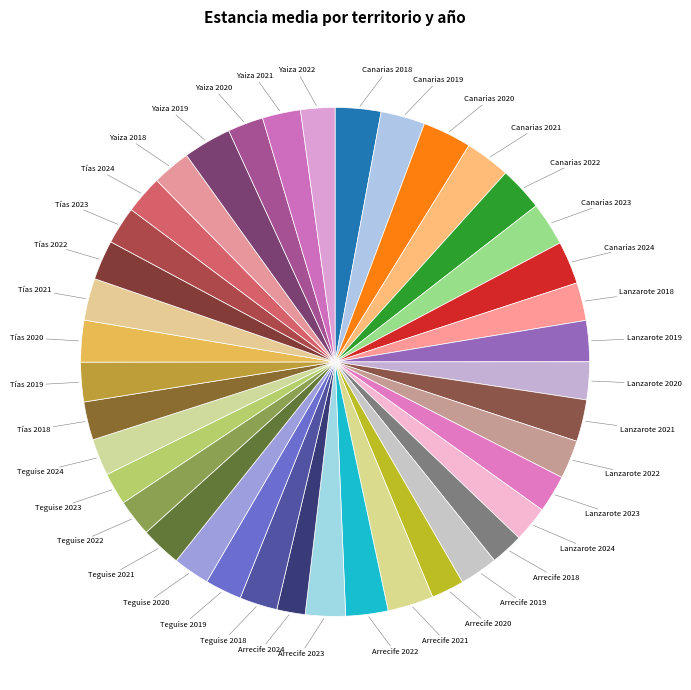

Count the number of slices in the pie.

40